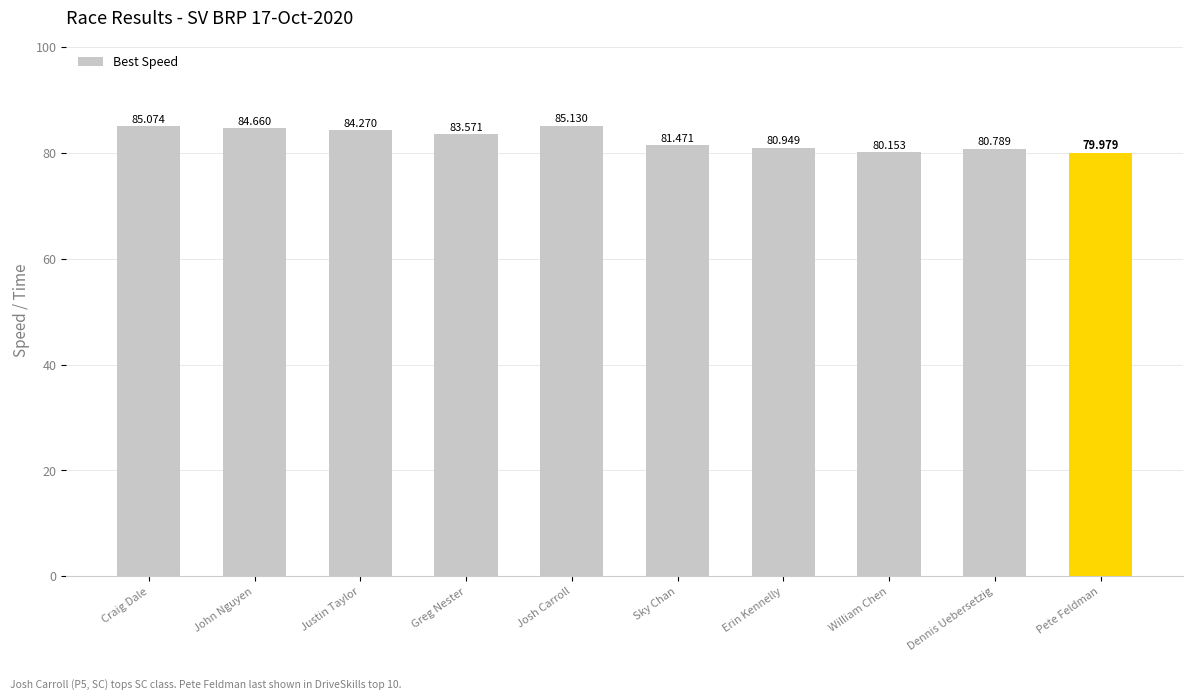

At which category does the chart reach its minimum across all series?

Pete Feldman